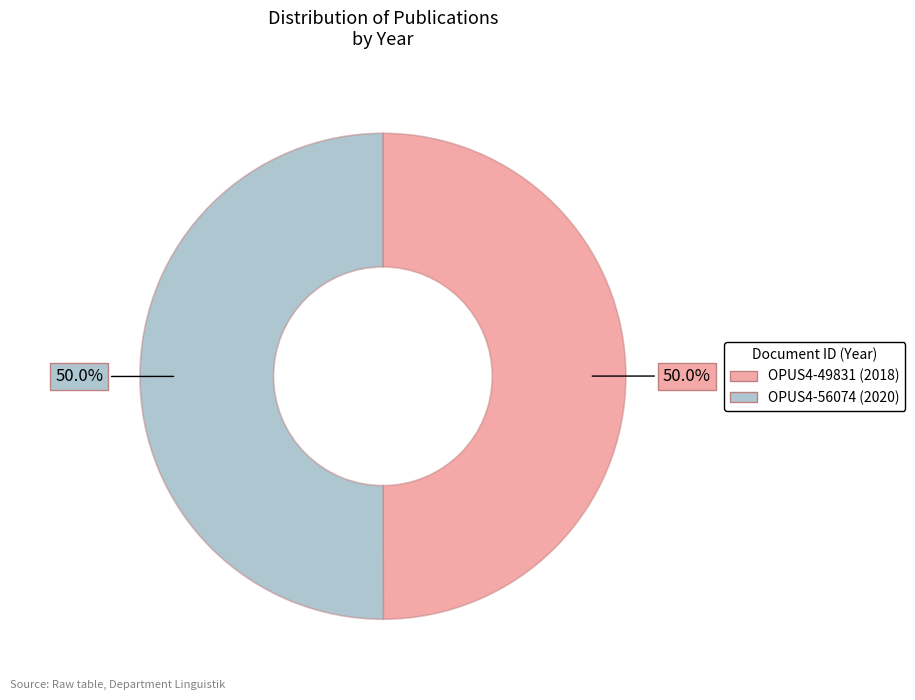

What portion of the pie excludes OPUS4-56074?

50.0%